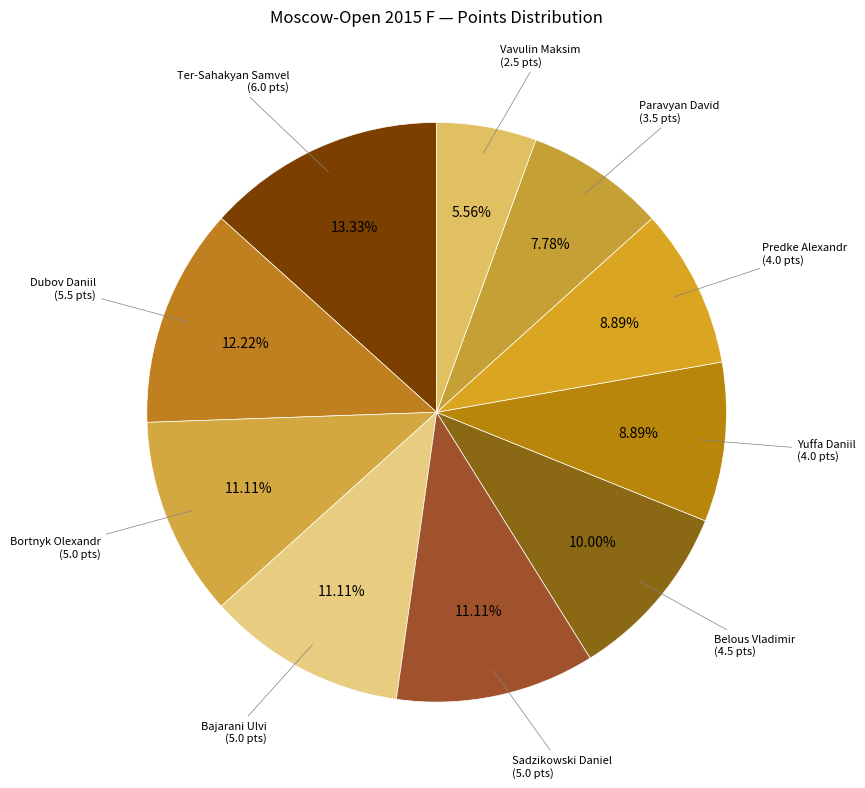

How many segments does this pie chart have?

10